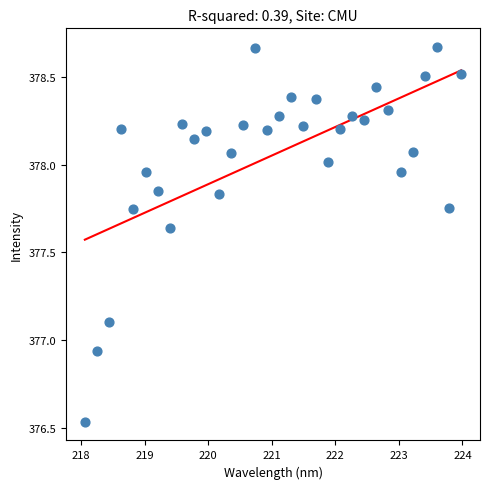

What is the range of Y values (max minus min)?

2.1